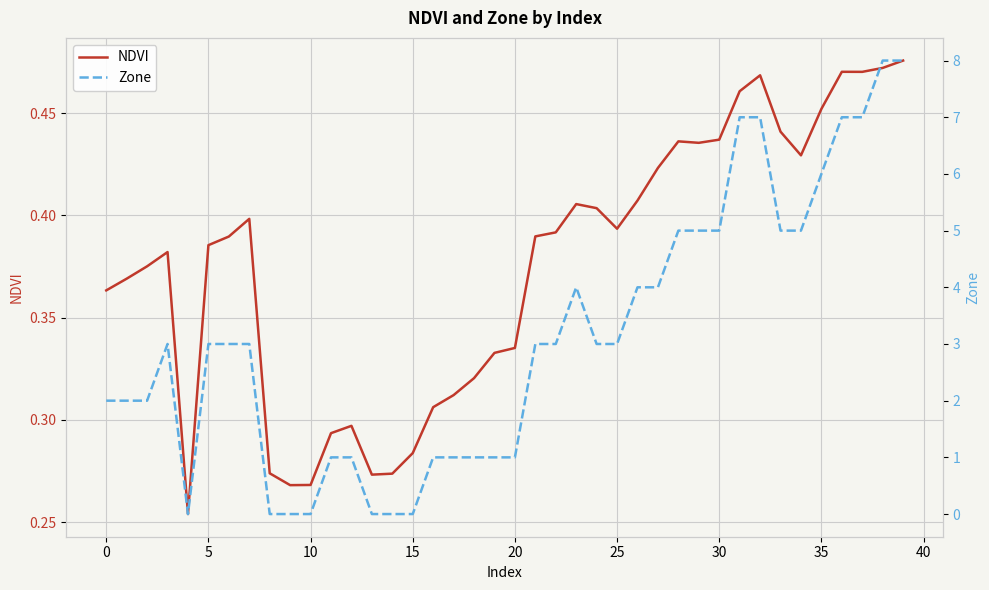

What is the value of the NDVI point at the 33rd from the left?

0.5